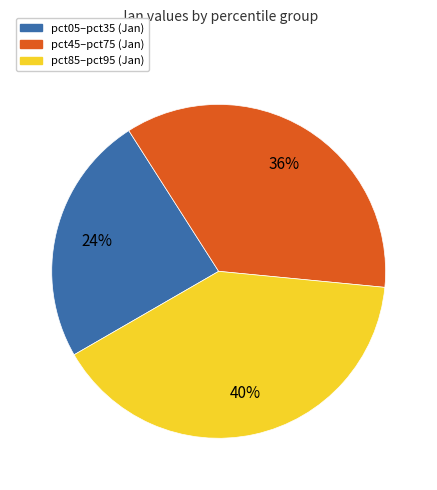

To the nearest percent, what is the difference between the largest and smallest slice percentages?

16%